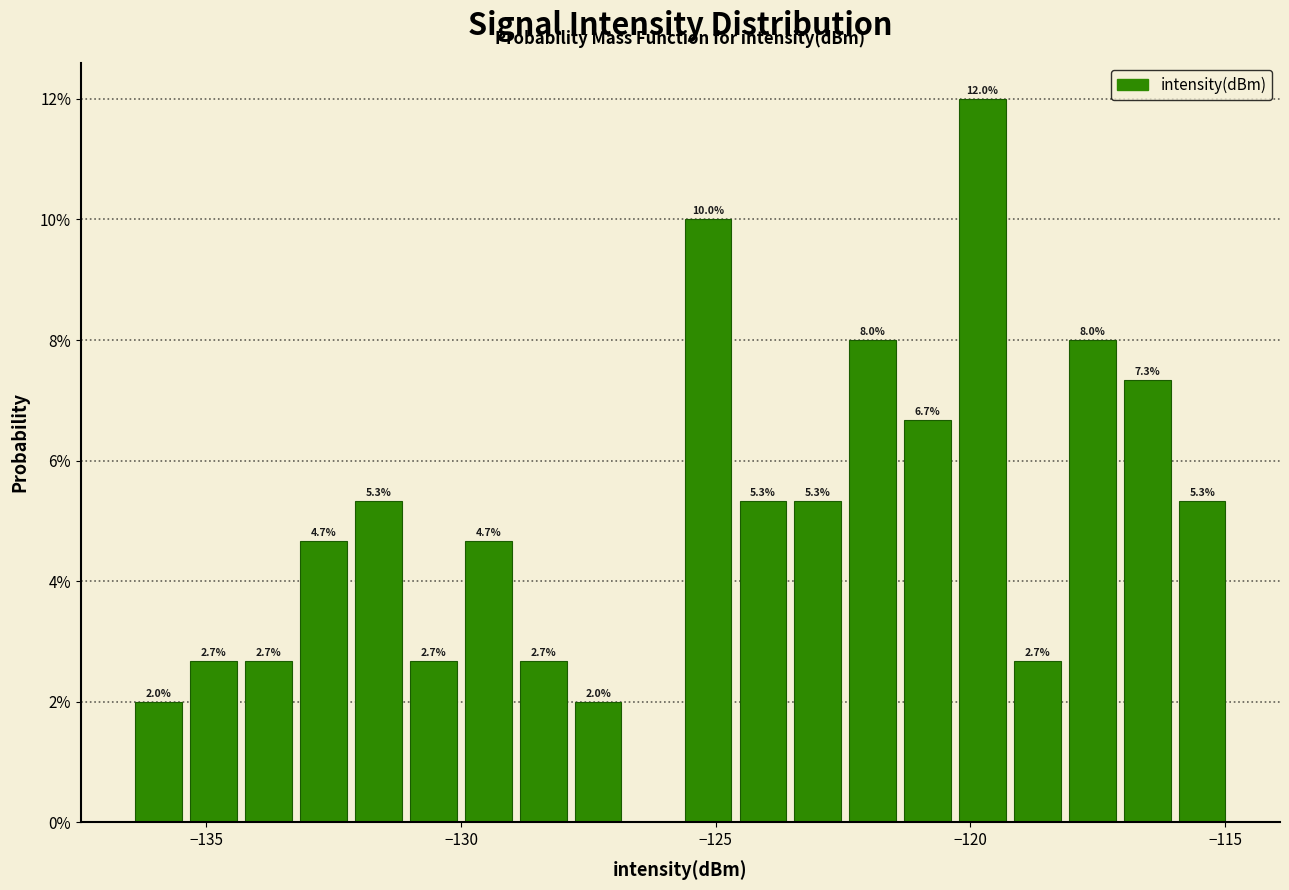

Read against the x-axis, roughly where is the centre of the tallest bar?

-120.0